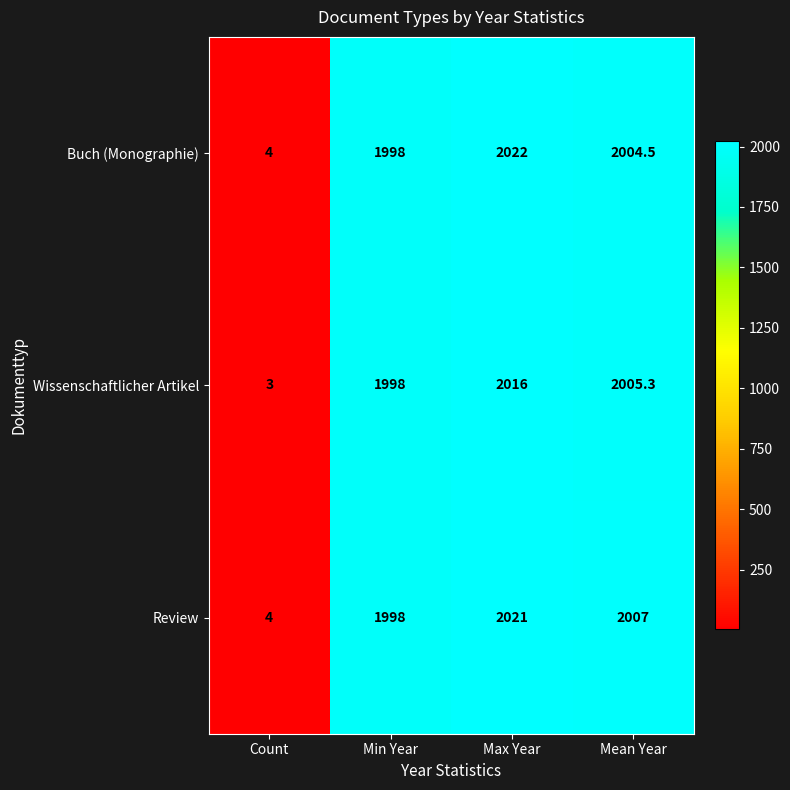

What is the minimum value for Wissenschaftlicher Artikel?

3.0